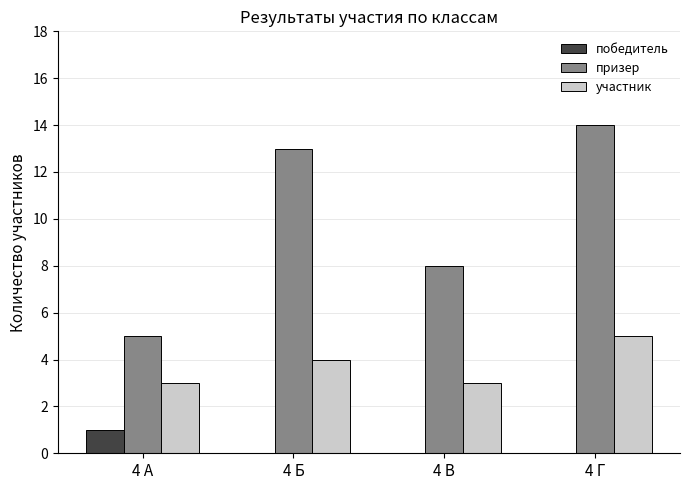

True or false: победитель has a value of -1 at 4 Б.

False